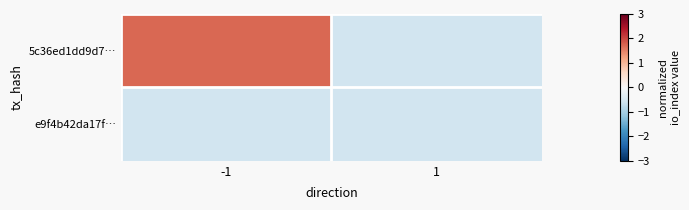

Reading left to right, list all the values displayed in this chart.

5c36ed1dd9d7…: -1=1.7	1=-0.6
e9f4b42da17f…: -1=-0.6	1=-0.6